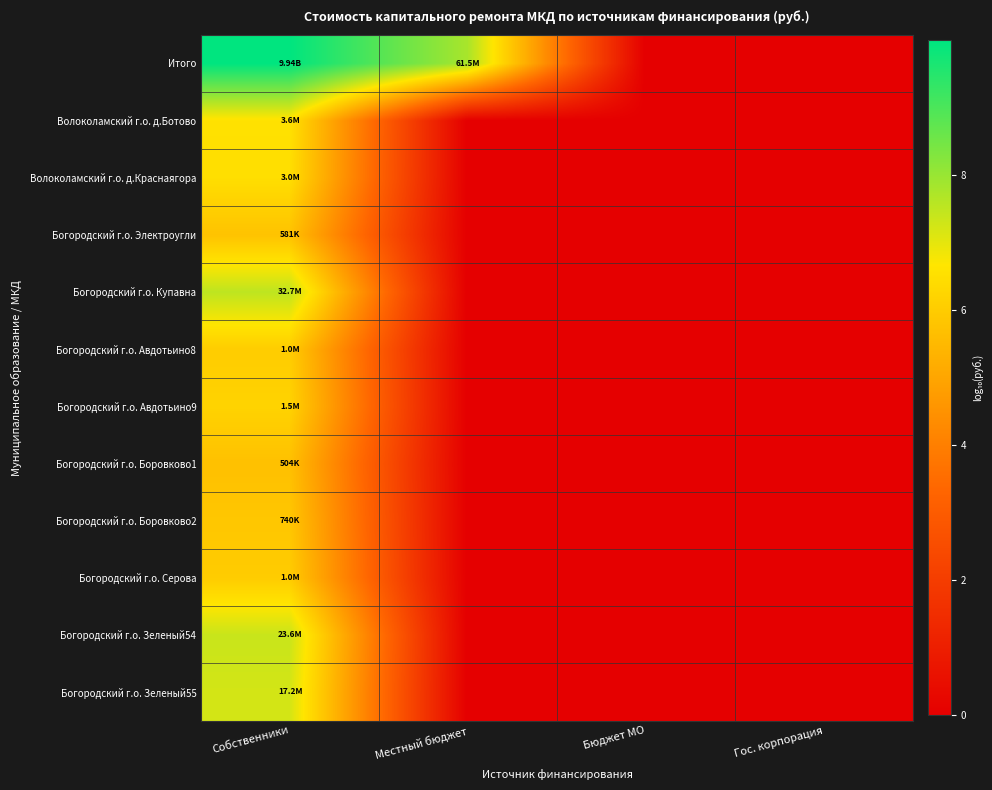

Rank the series at Собственники from lowest to highest value.

Богородский г.о. Боровково1, Богородский г.о. Электроугли, Богородский г.о. Боровково2, Богородский г.о. Серова, Богородский г.о. Авдотьино8, Богородский г.о. Авдотьино9, Волоколамский г.о. д.Краснаягора, Волоколамский г.о. д.Ботово, Богородский г.о. Зеленый55, Богородский г.о. Зеленый54, Богородский г.о. Купавна, Итого